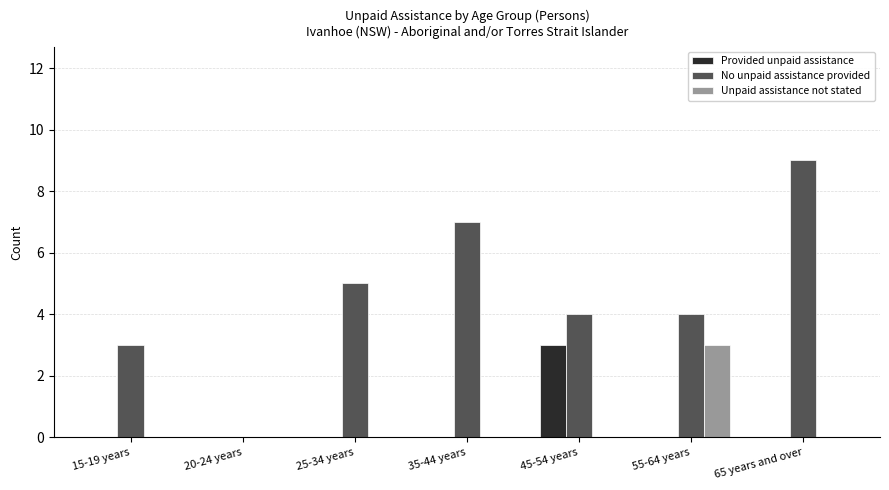

Count the number of categories in the chart.

7